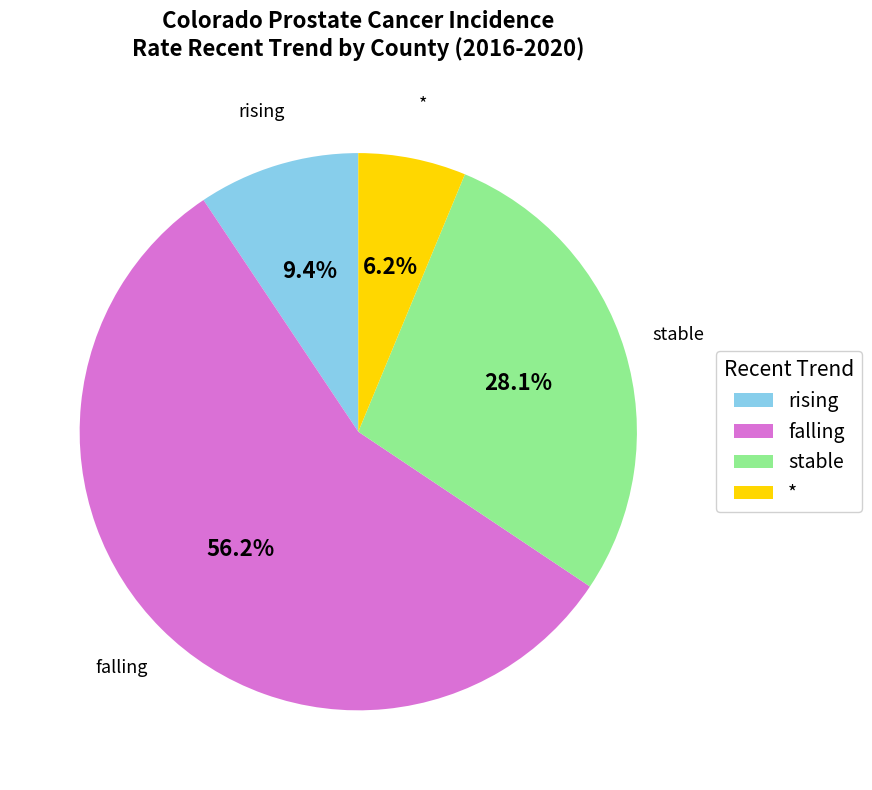

To the nearest percent, what is the difference between the falling and stable slice percentages?

28%